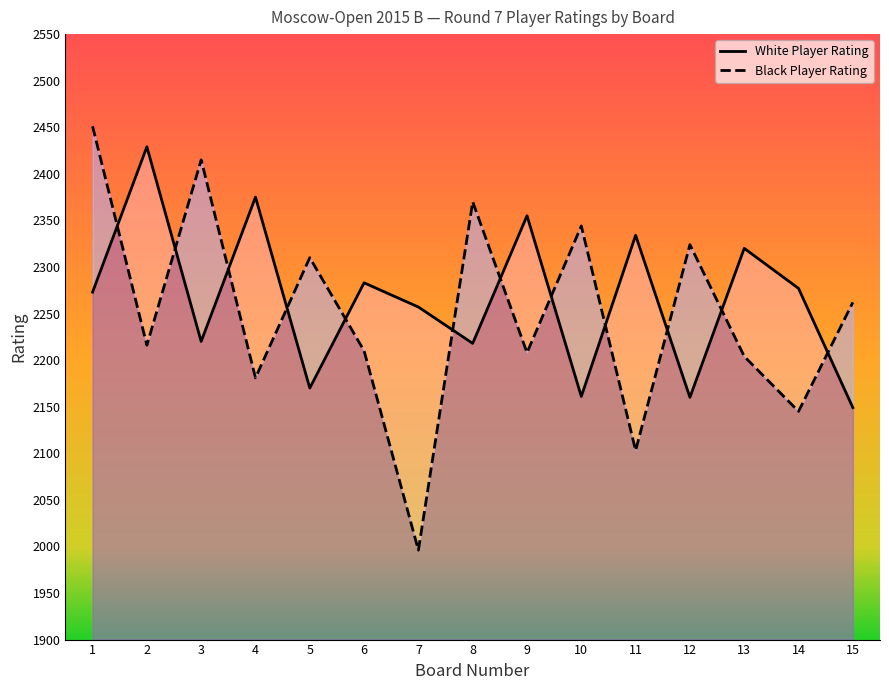

Rank the series at 6 from lowest to highest value.

Black Player Rating, White Player Rating